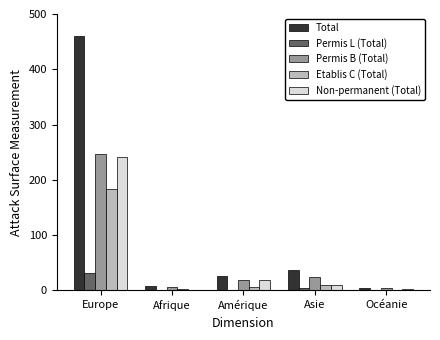

Which series changed the most between Asie and Océanie?

Total